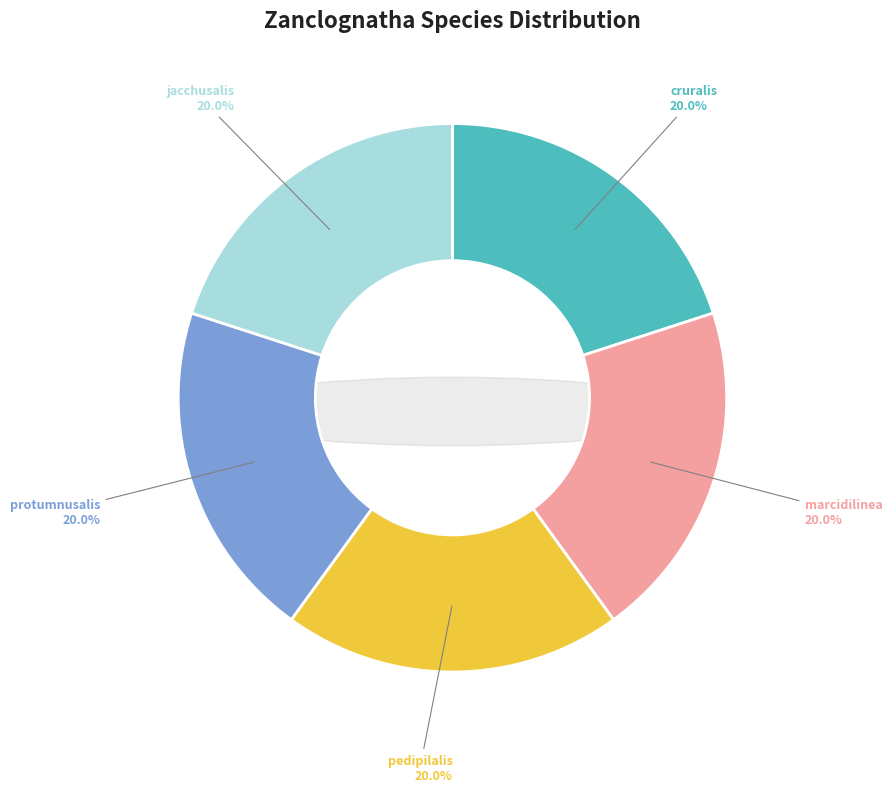

Which category has the biggest portion of the pie?

jacchusalis